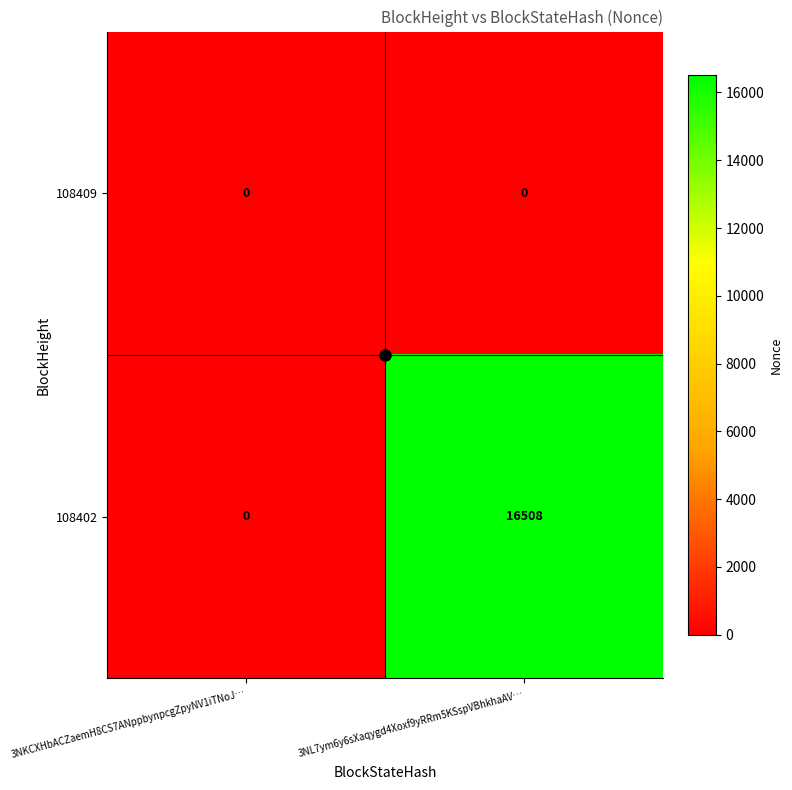

Rank the series at 3NL7ym6y6sXaqygd4Xoxf9yRRm5KSspVBhkhaAV… from lowest to highest value.

108409, 108402